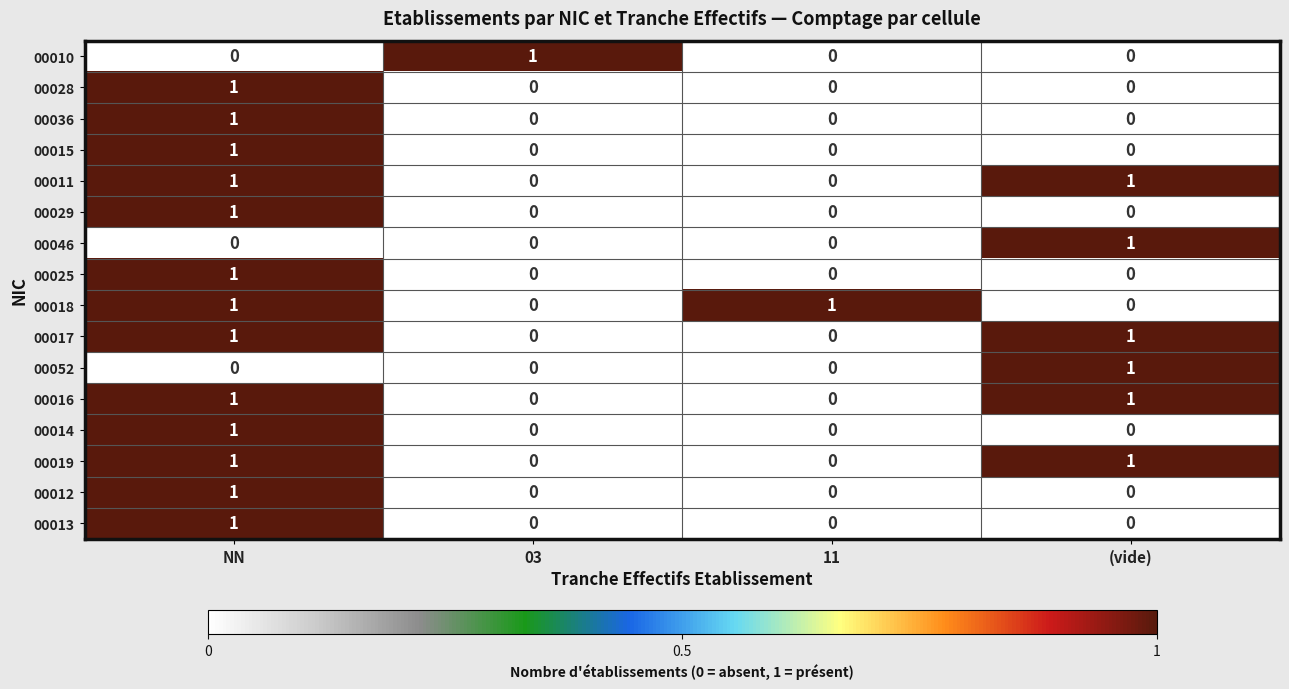

How many 00046 values are between 0 and 1?

4